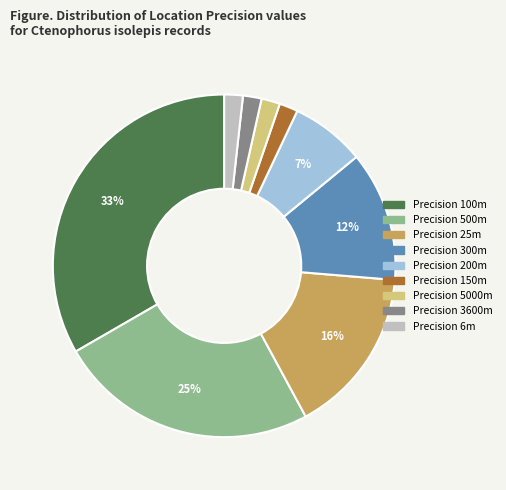

To the nearest percent, what is the average slice percentage?

11%